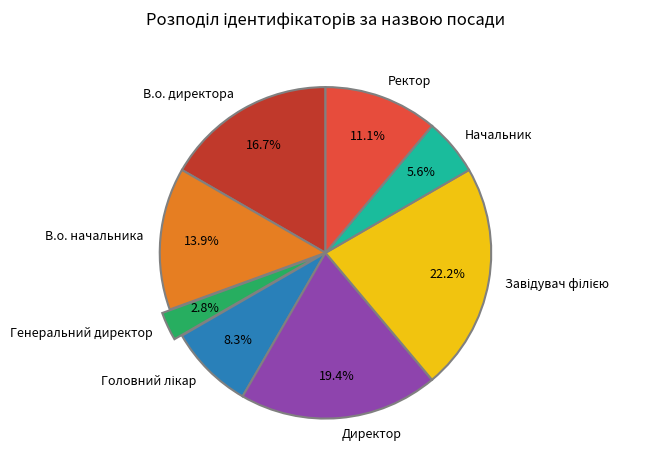

What portion of the pie excludes В.о. начальника?

86.1%